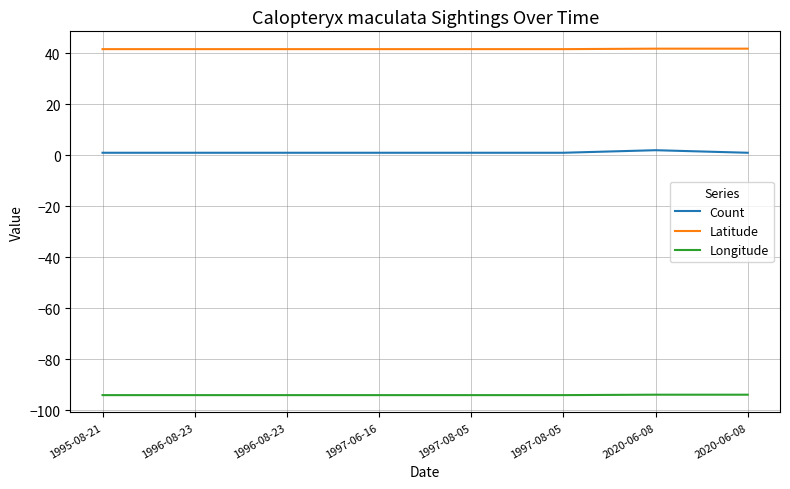

Read the Latitude value at 1996-08-23.

41.6